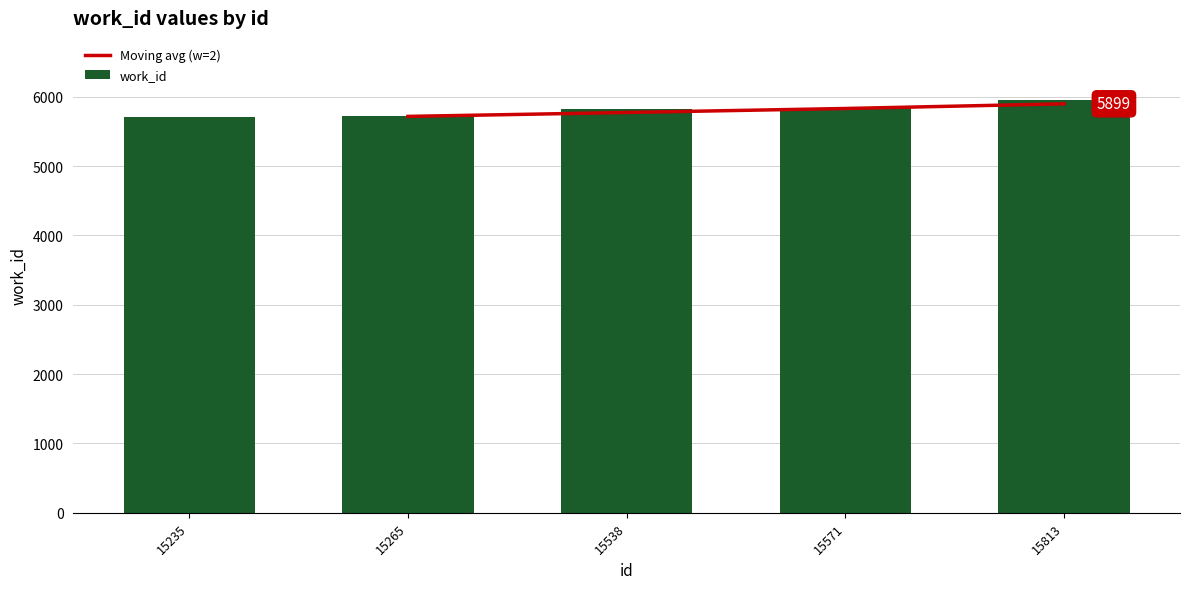

What is the sum of all values?

29057